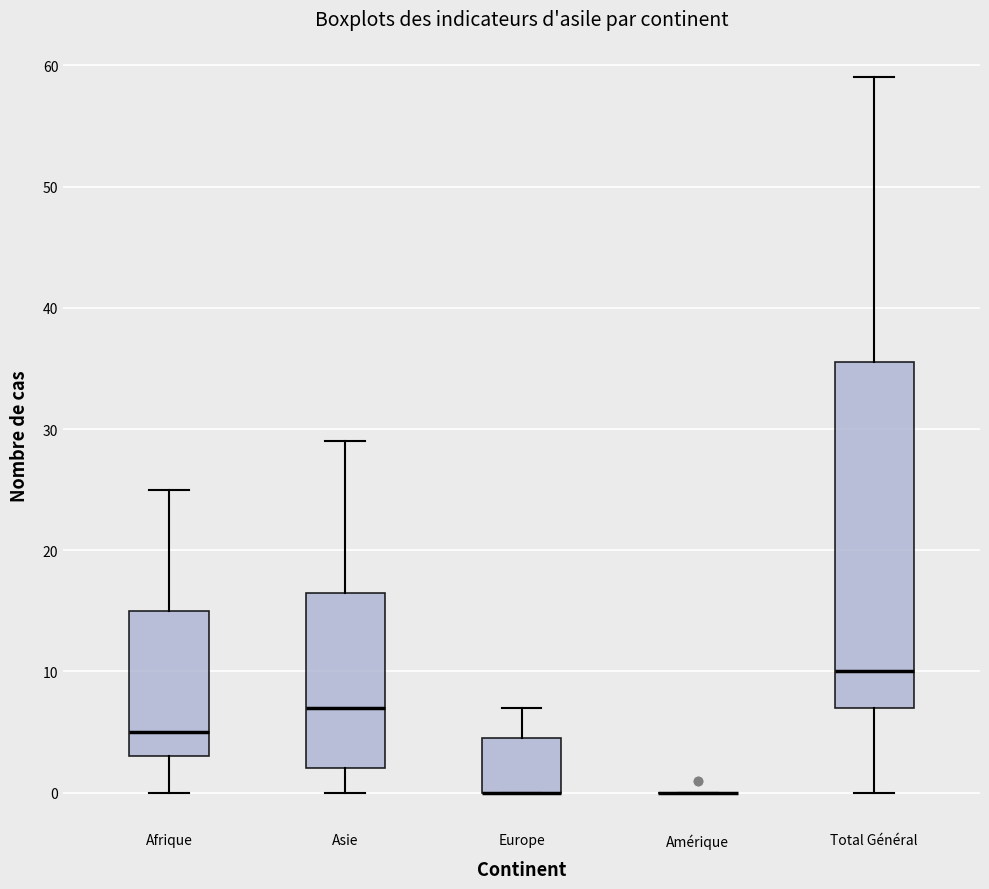

Where is the lower edge of the box for Europe on the y-axis? The values are not printed on the chart, so give them approximately, as read against the axis.

0